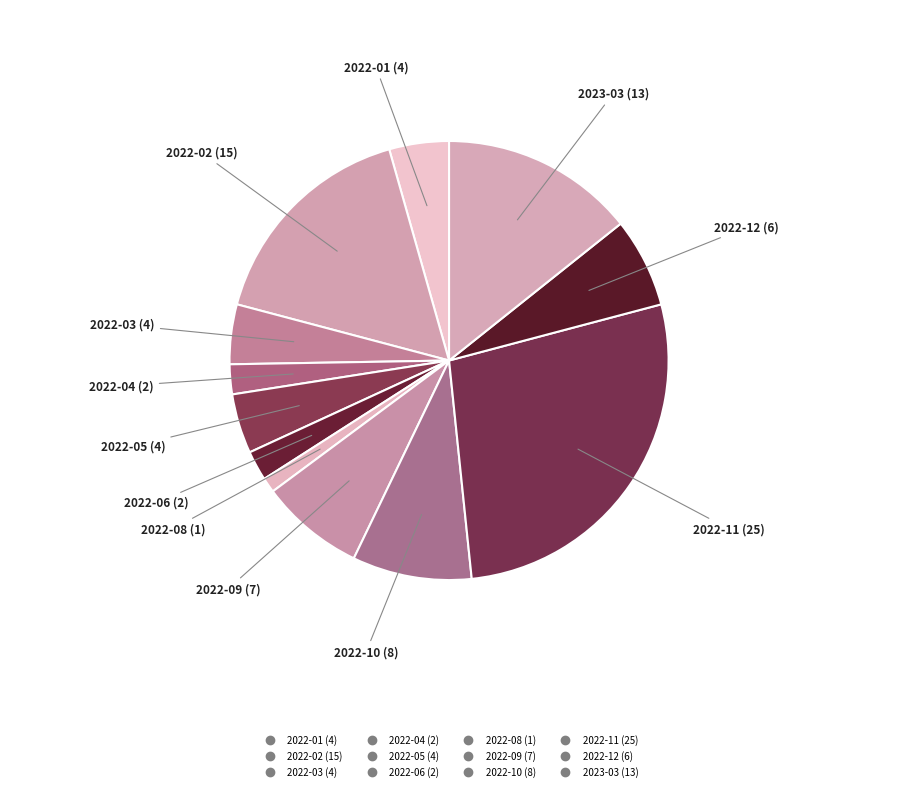

Does 2022-06 account for over 50% of the chart?

No